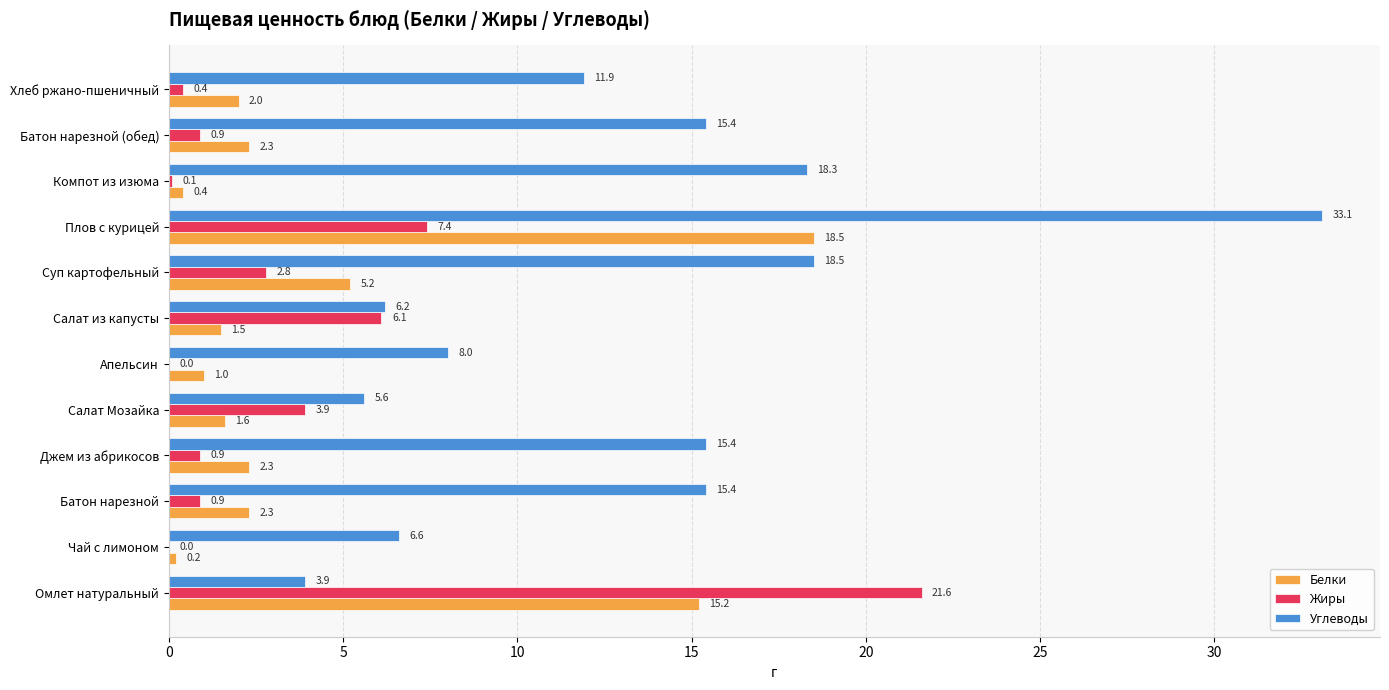

Read the Углеводы value at Плов с курицей.

33.1